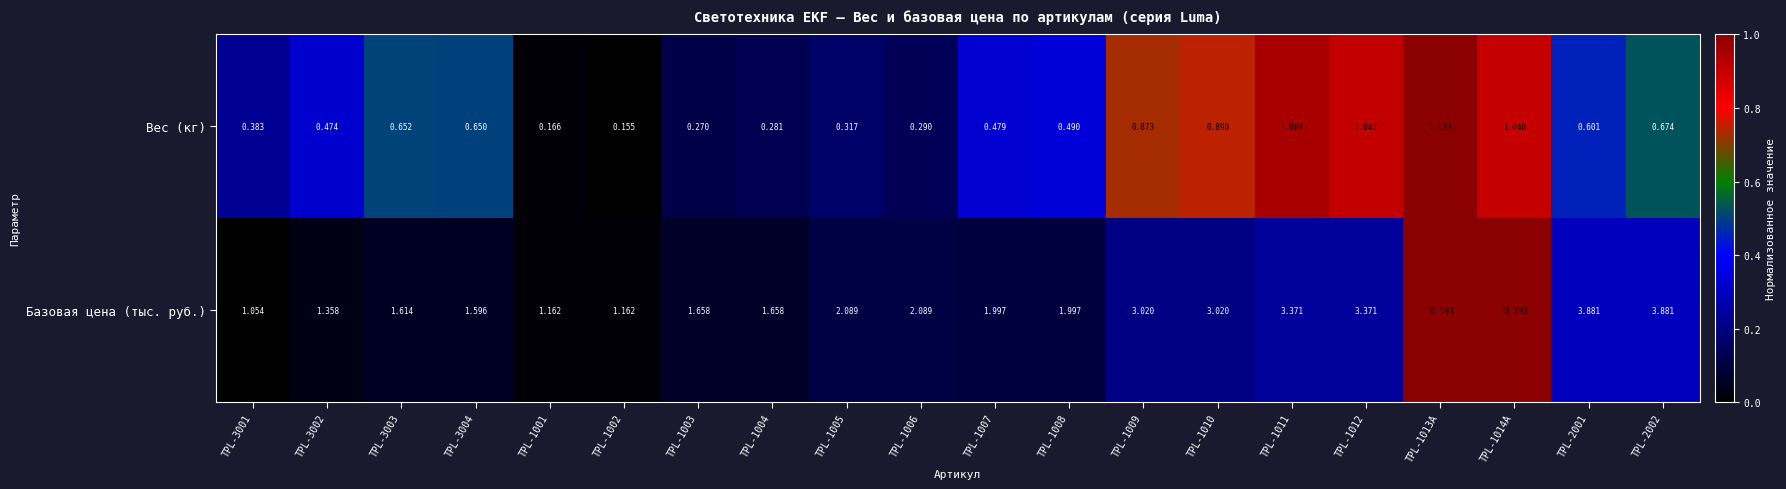

Rank the series by their average value, from highest to lowest.

Базовая цена (тыс. руб.), Вес (кг)